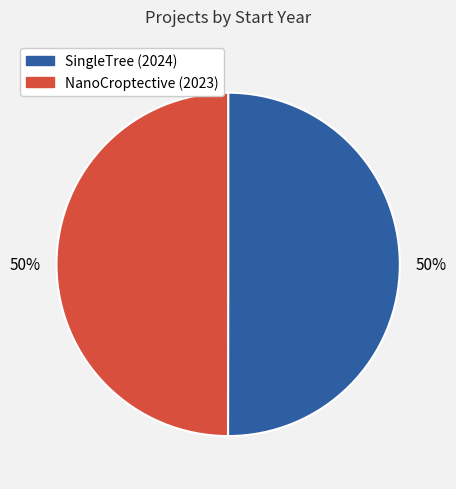

How many segments does this pie chart have?

2